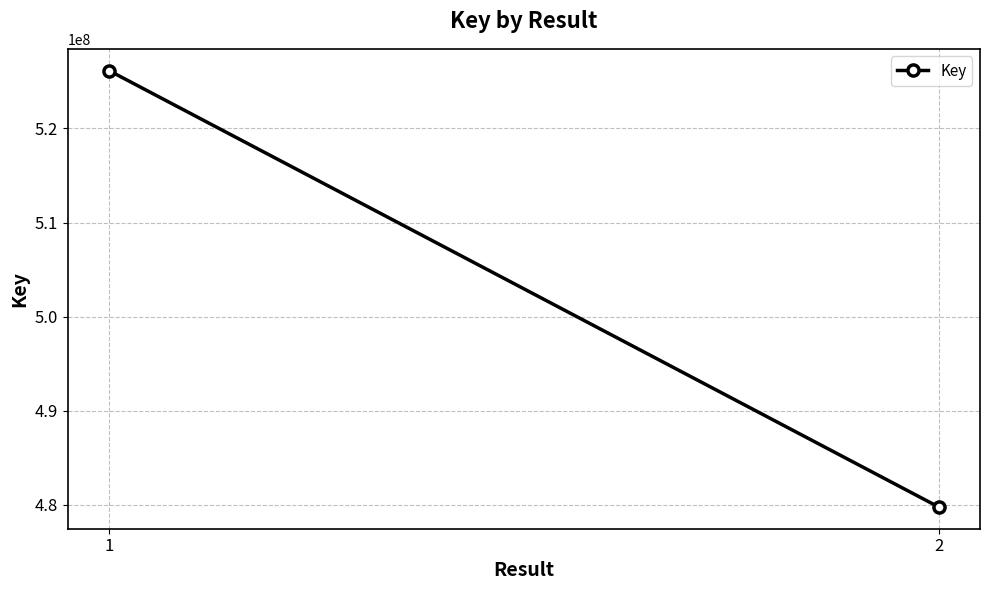

Which label corresponds to the smallest value in the chart?

2